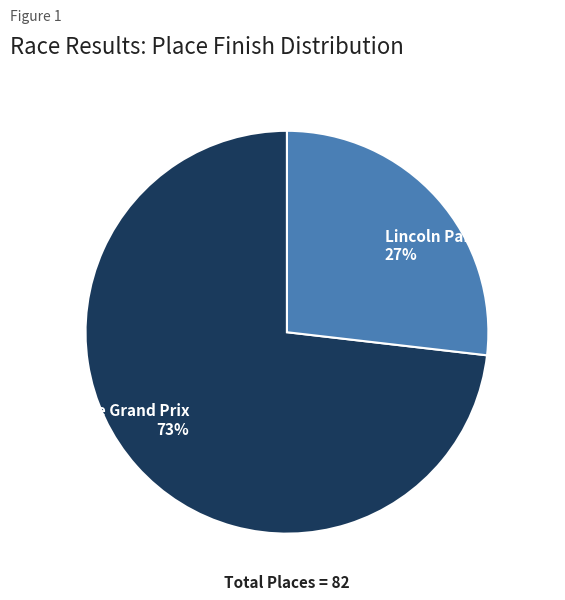

Rank the categories by value from lowest to highest.

Lincoln Park Criterium, Glencoe Grand Prix